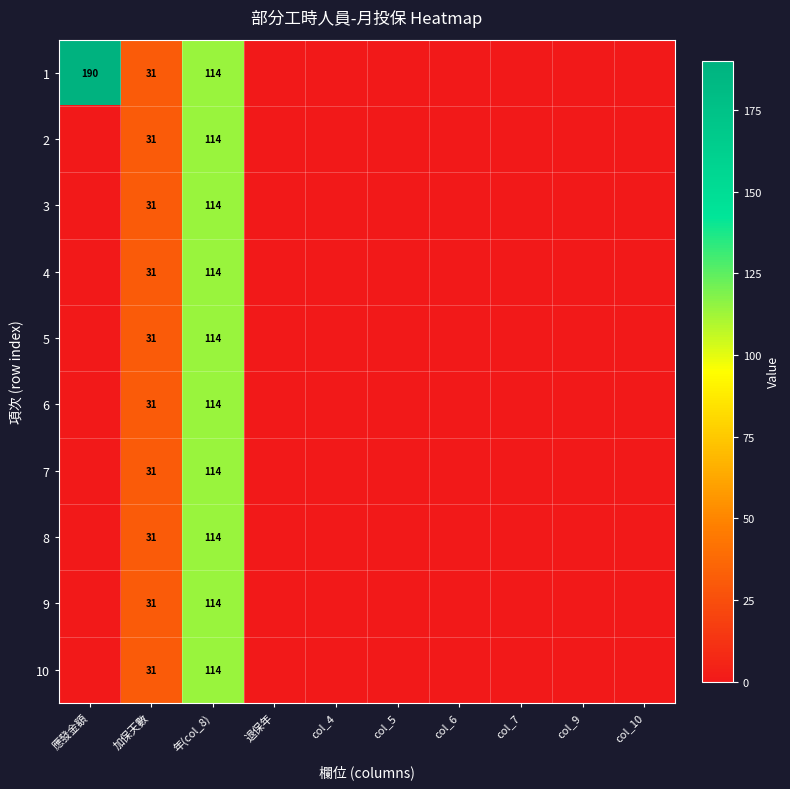

What is the total value across all series at 年(col_8)?

1140